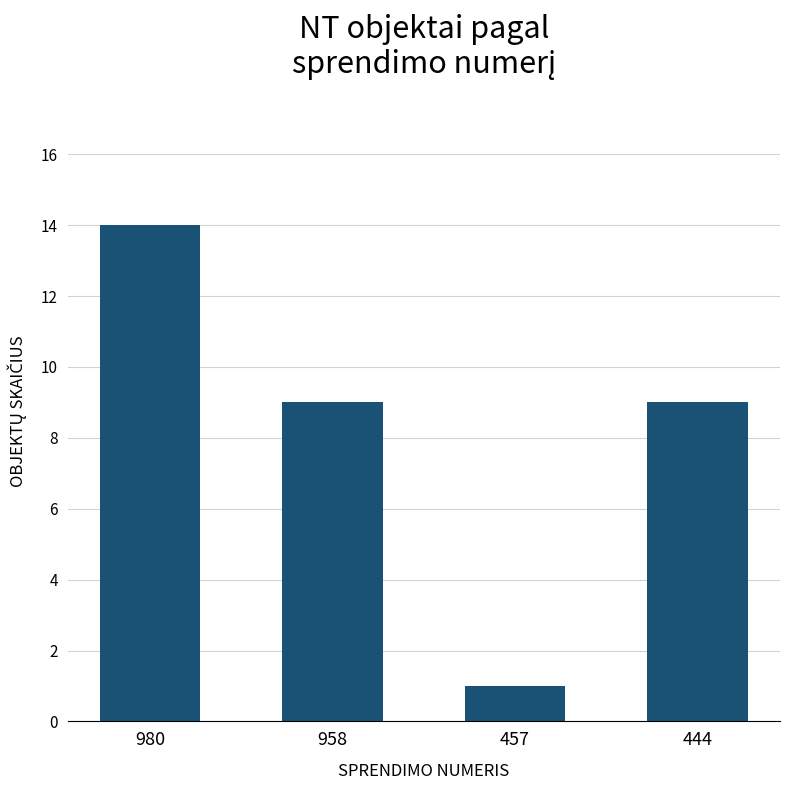

What is the approximate value at 958?

9